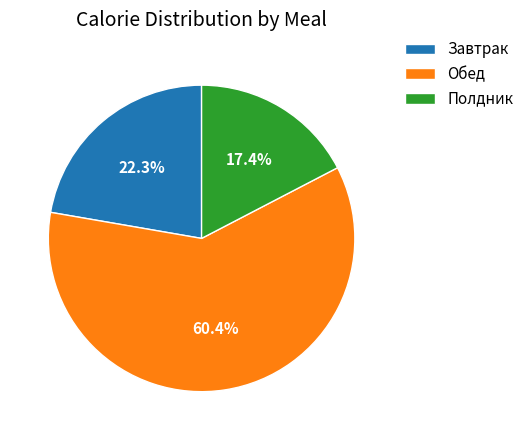

Does any single category account for the majority?

Yes